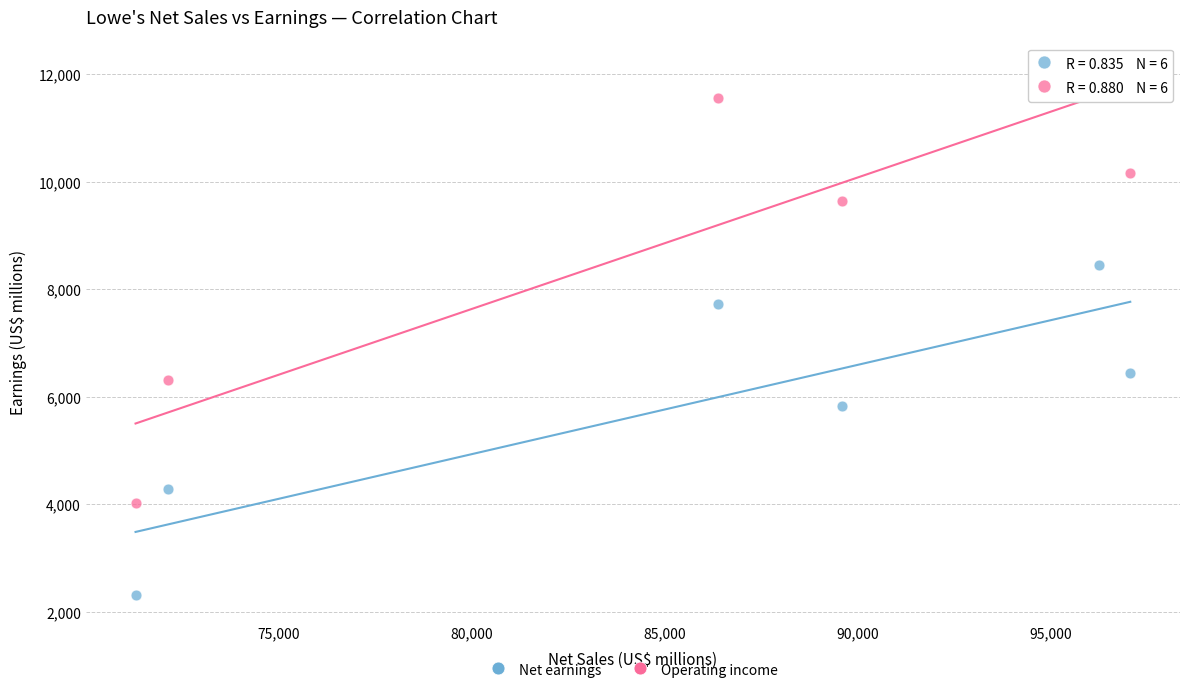

Which series contains the lowest Y value?

Net earnings